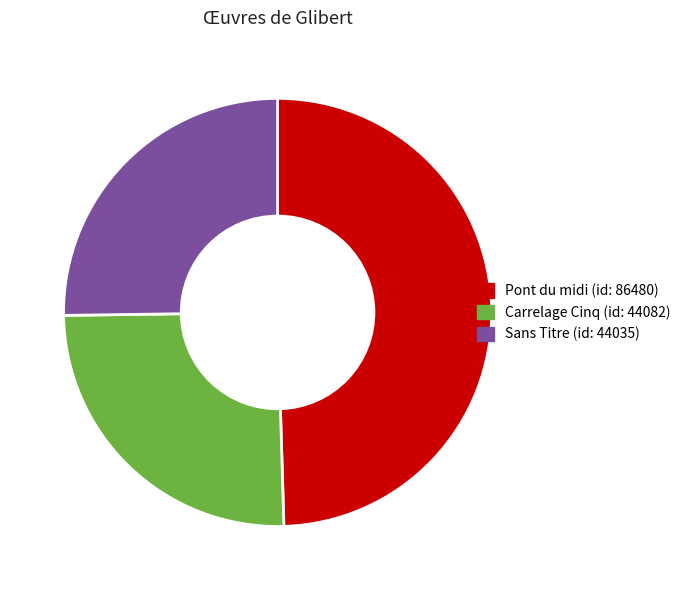

Between Pont du midi and Carrelage Cinq, which is larger?

Pont du midi